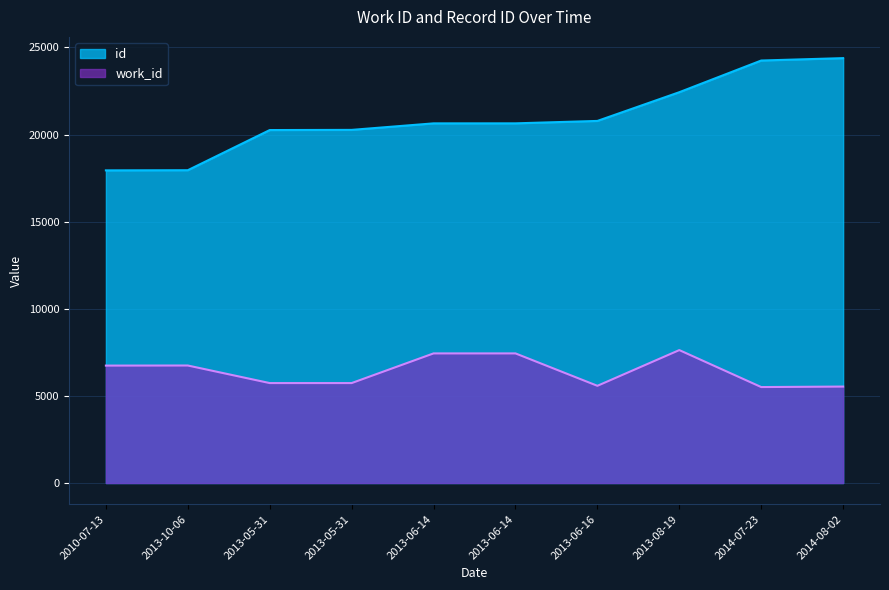

What is the value of the id point at the 3rd from the left?

20258